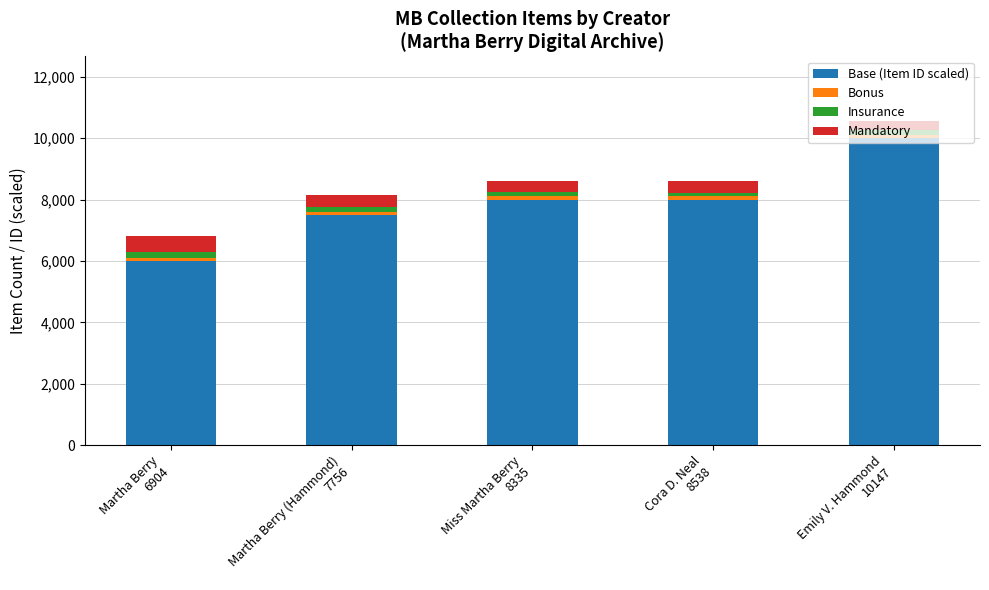

What is the difference between the second highest and second lowest values in the Base (Item ID scaled) series?

500